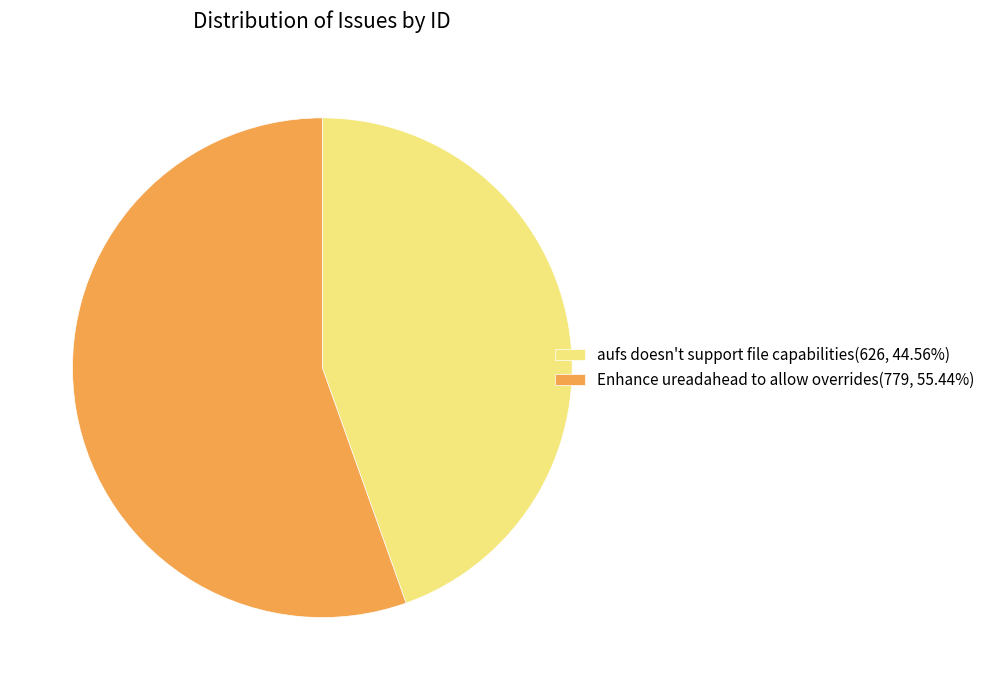

How many segments does this pie chart have?

2